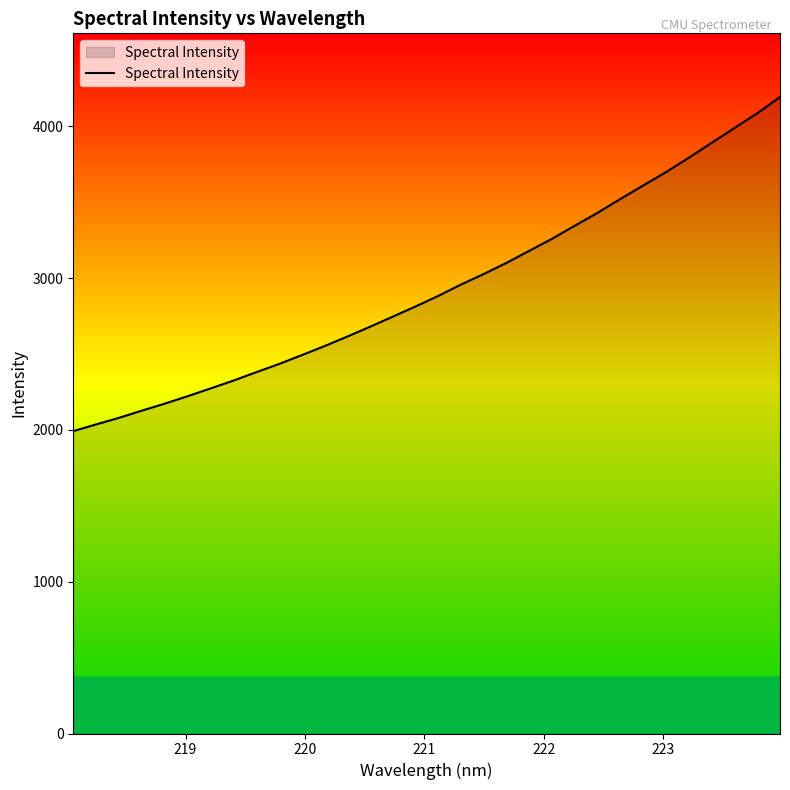

What is the difference between the maximum and minimum values?

2201.5